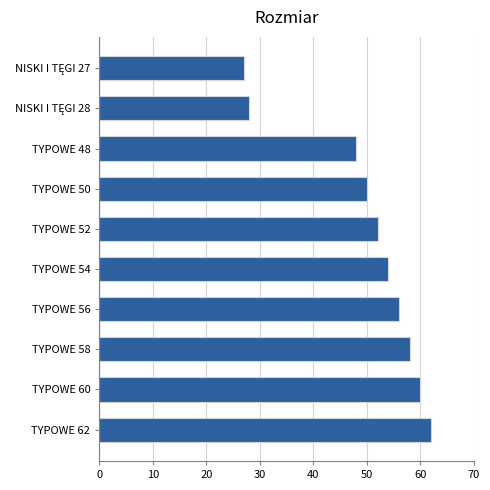

Reading top to bottom, list all the values displayed in this chart.

27	28	48	50	52	54	56	58	60	62